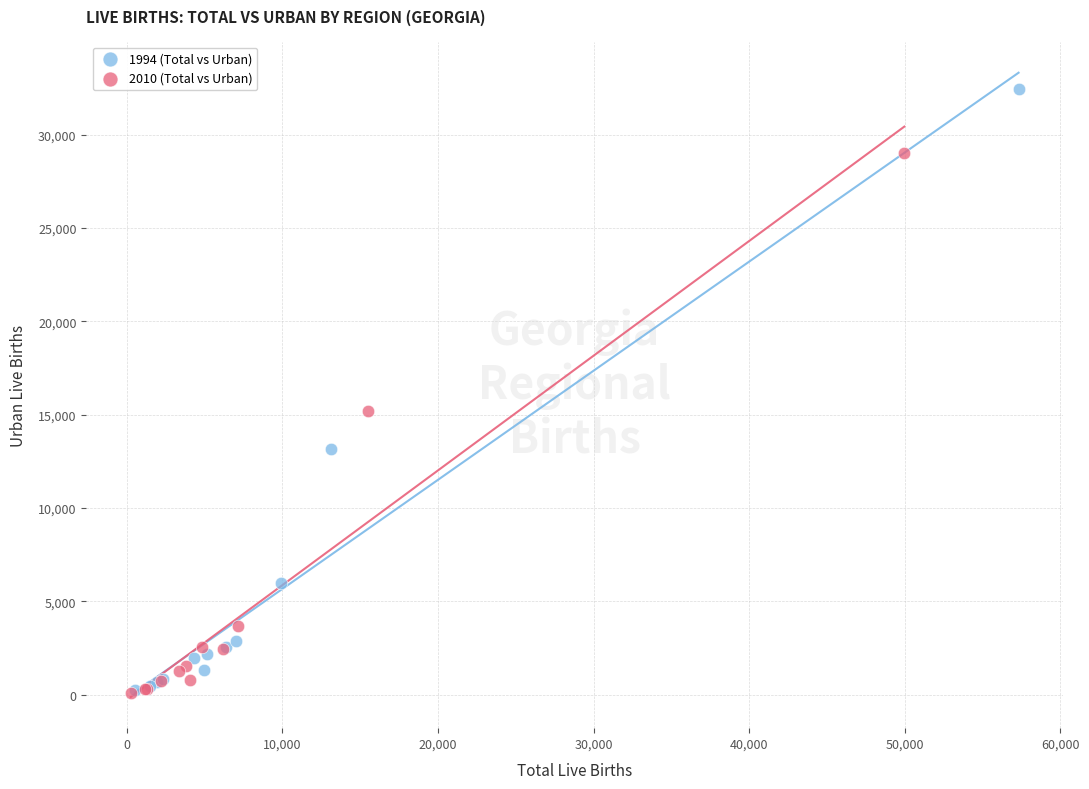

Which series has the widest spread of Y values?

1994 (Total vs Urban)